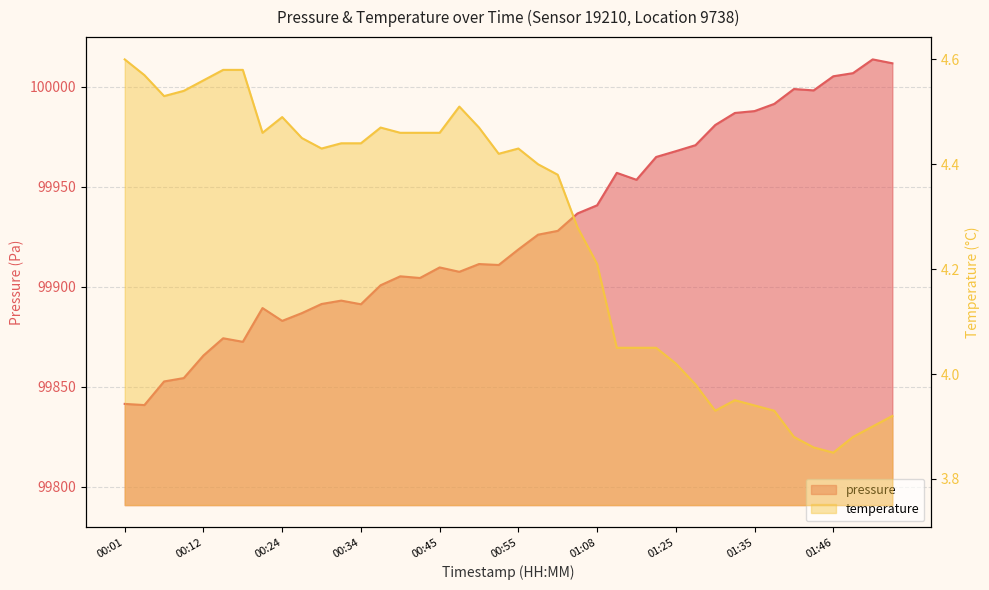

Which has a higher value, 00:27 or 00:55?

00:55